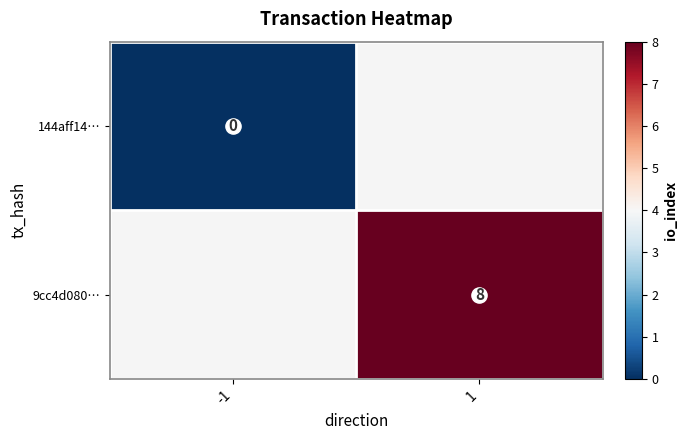

Which series has the largest range (max minus min)?

144aff14…